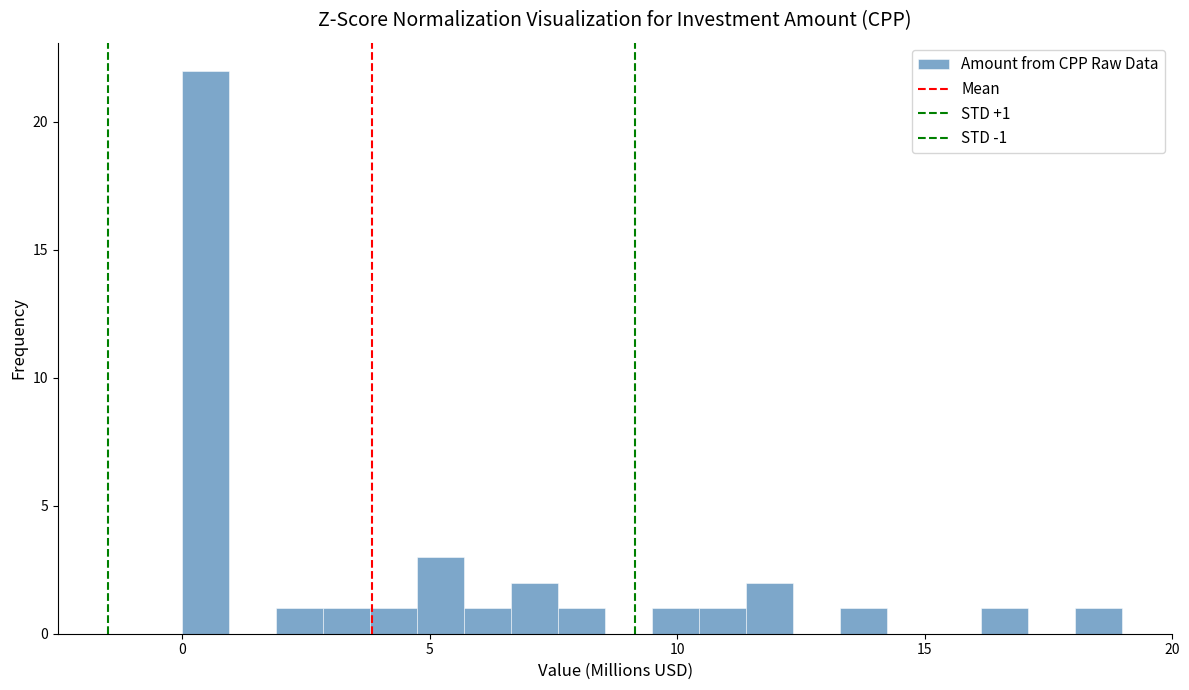

Read against the x-axis, roughly where is the centre of the tallest bar?

0.5